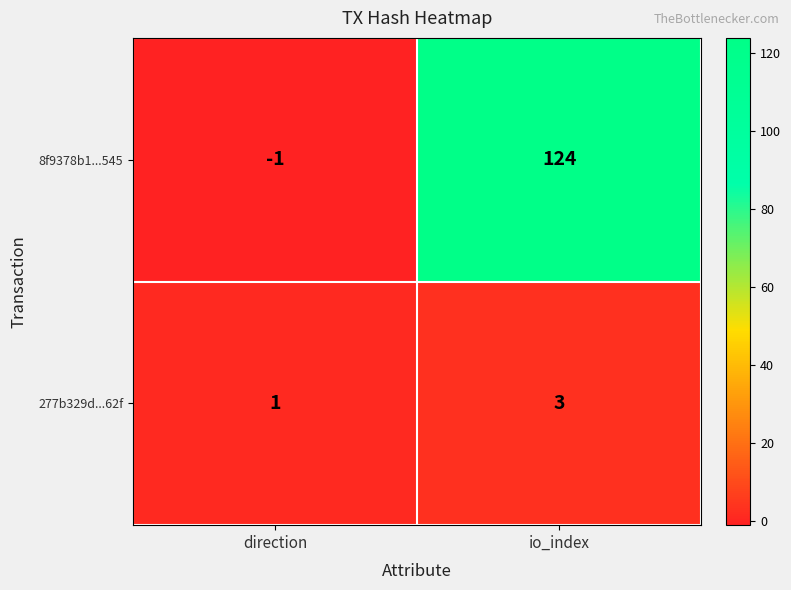

At which category is the sum across all series the highest?

io_index